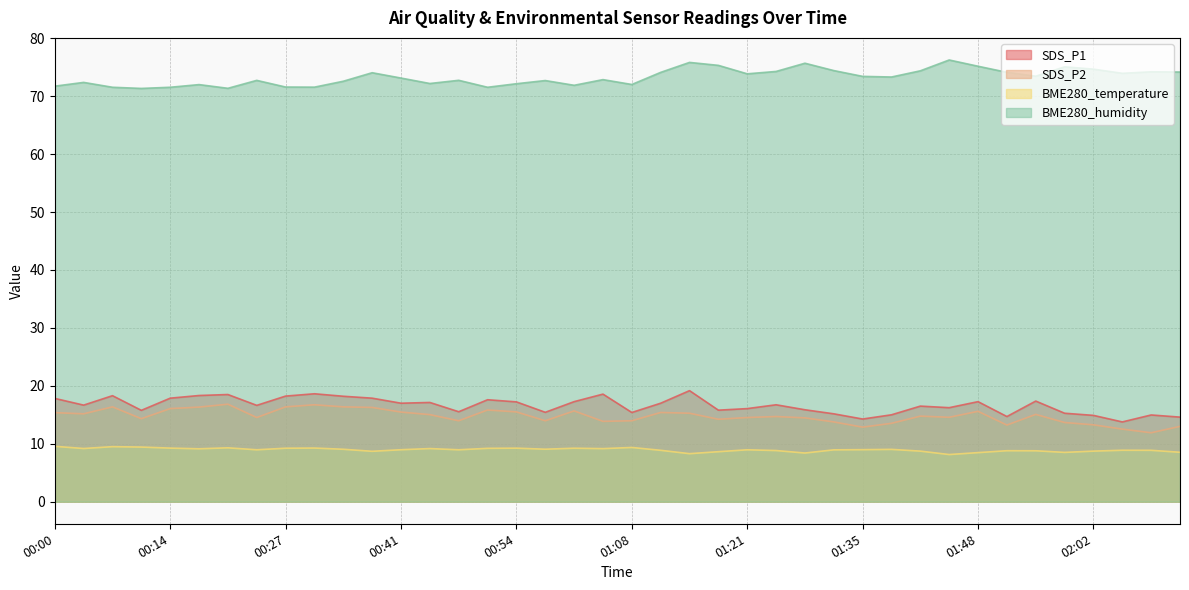

In BME280_humidity, how many points are higher than both neighbors (excluding endpoints)?

12